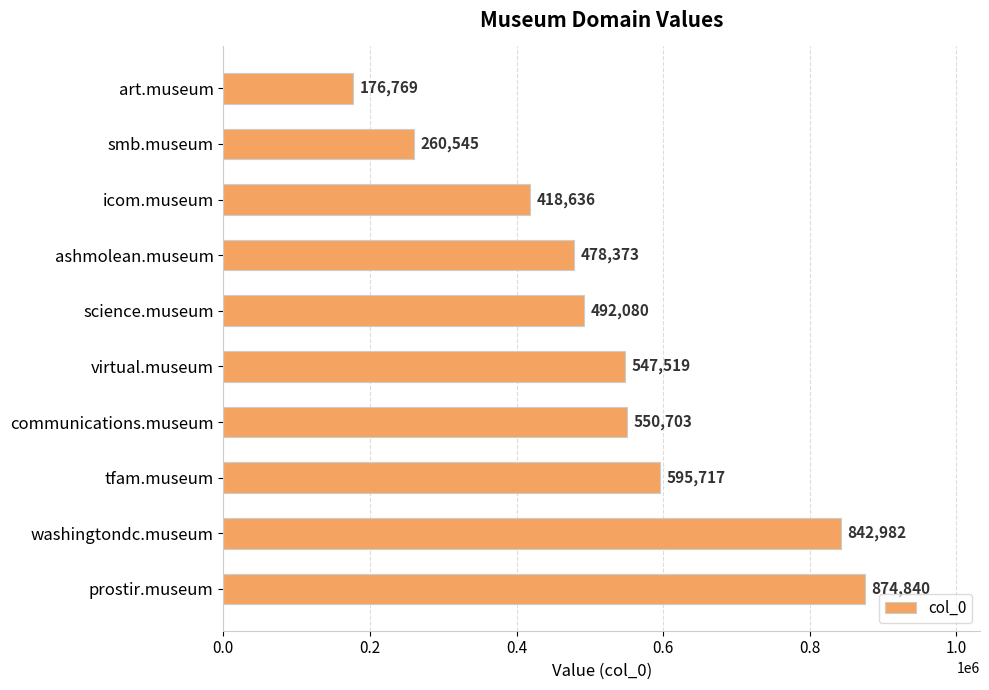

How many data points are less than 547519?

5